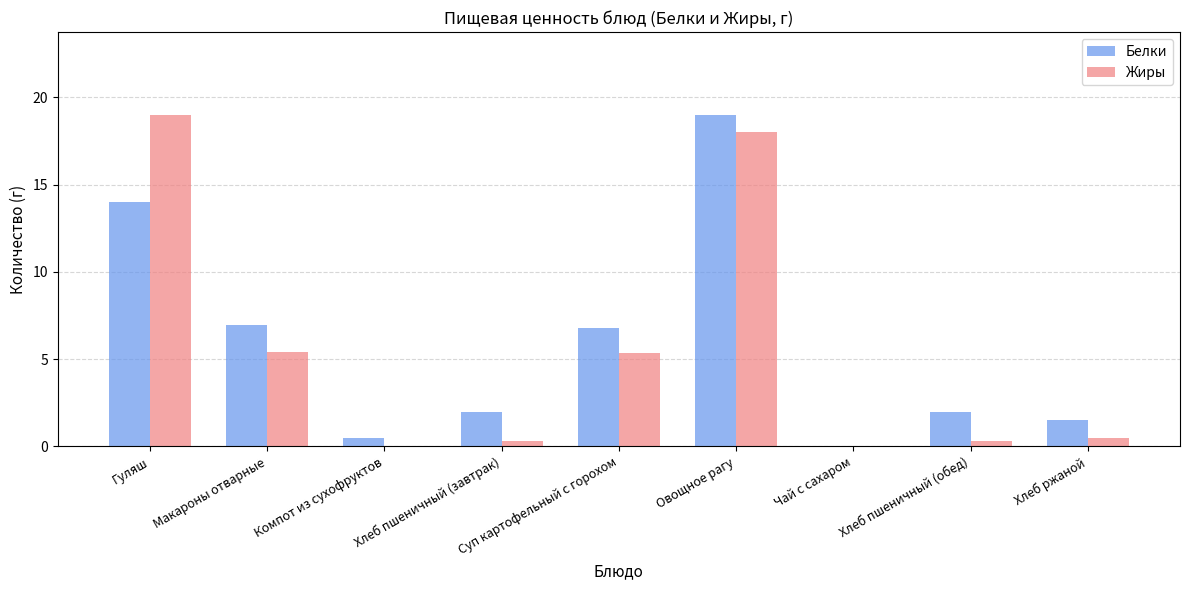

Is it true that Жиры equals 9.2 at Овощное рагу?

False